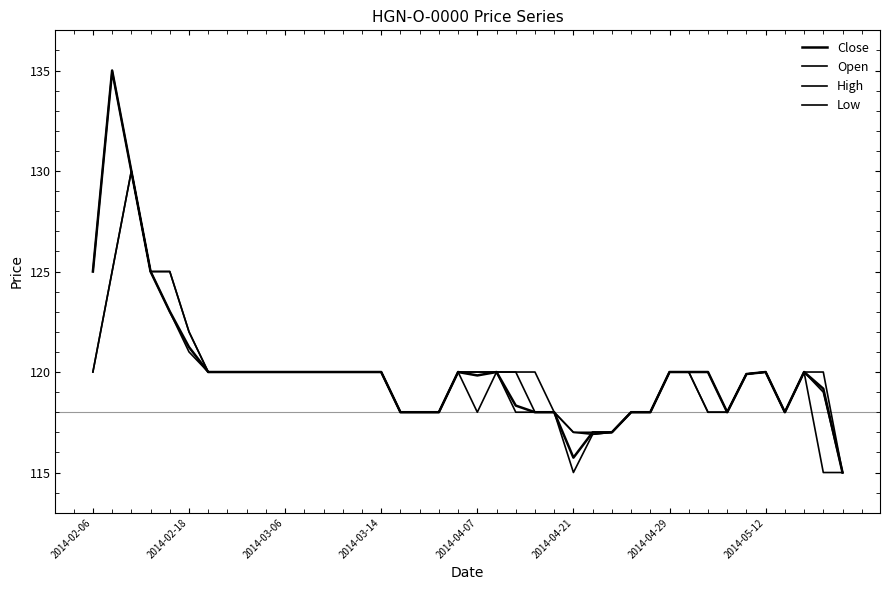

Rank the series by their maximum value, from lowest to highest.

Open, Low, Close, High